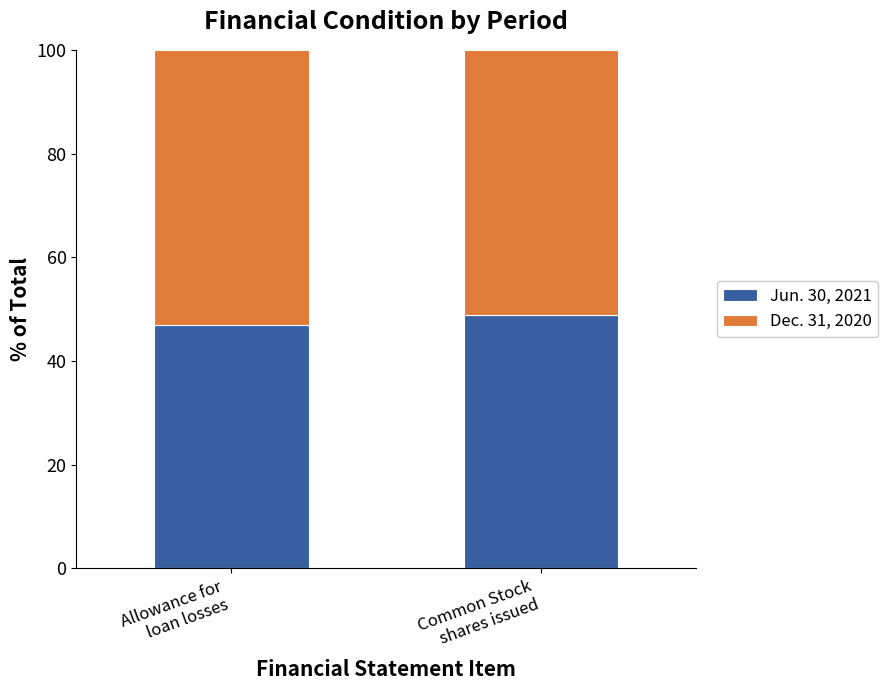

What is the maximum value for Jun. 30, 2021?

48.9